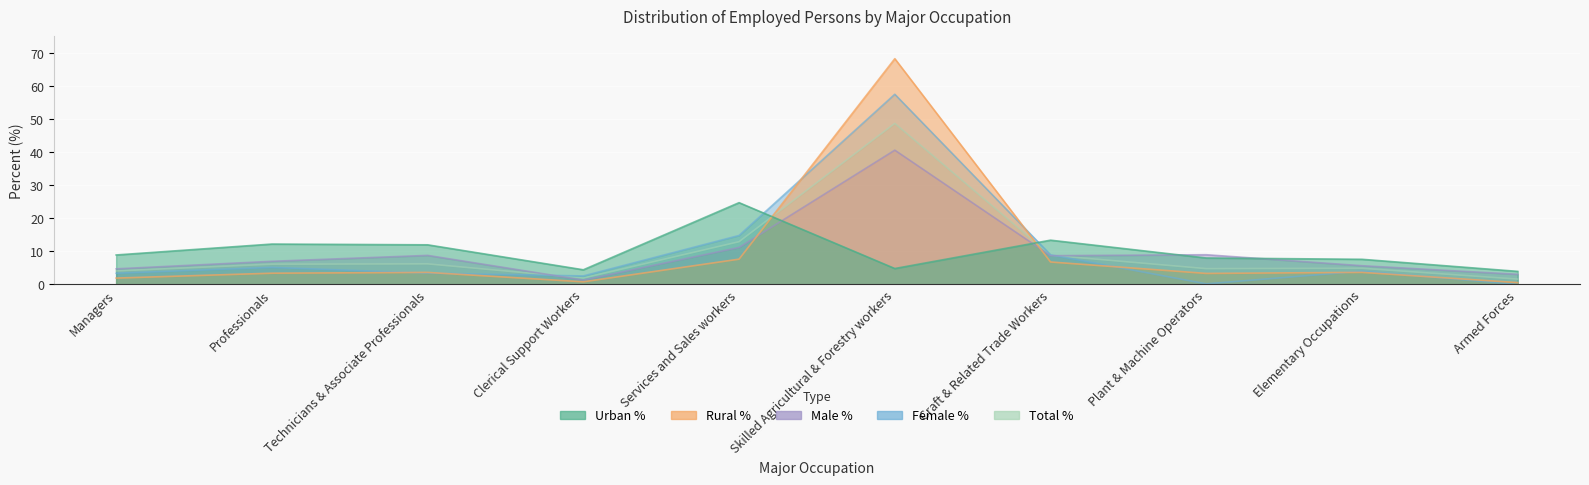

Rank the series by their maximum value, from highest to lowest.

Rural %, Female %, Total %, Male %, Urban %